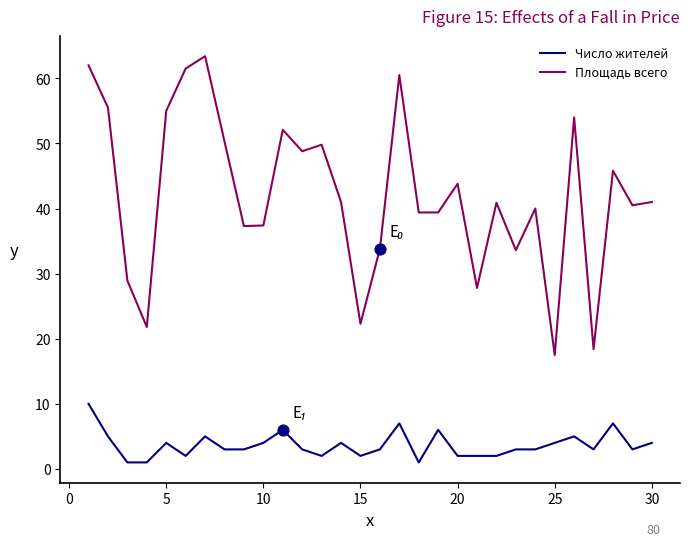

Which series has the largest total across all categories?

Площадь всего